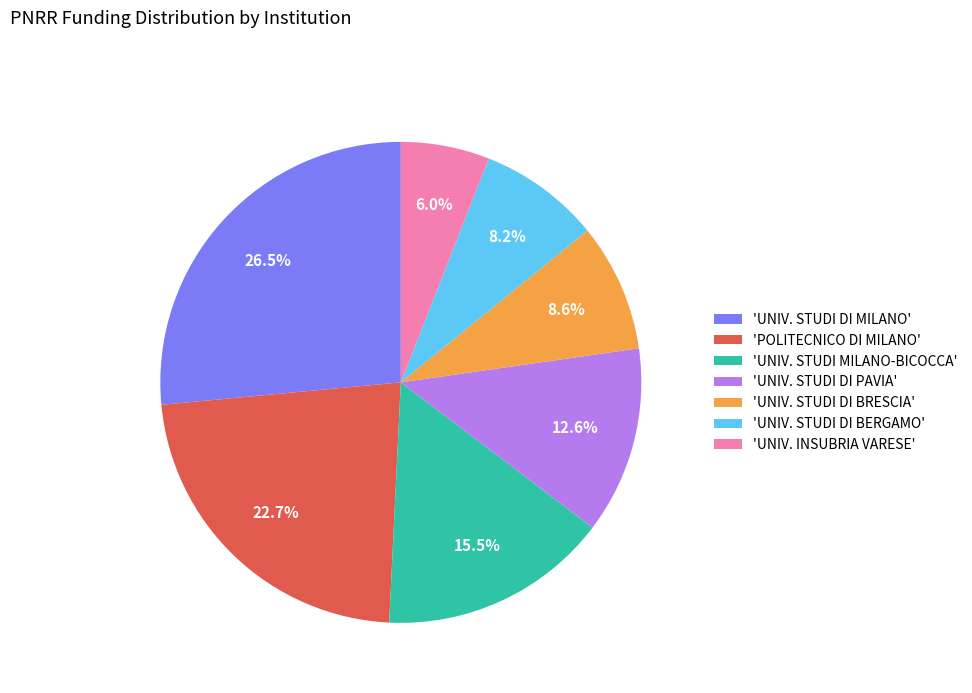

To the nearest percent, what is the average slice percentage?

14%